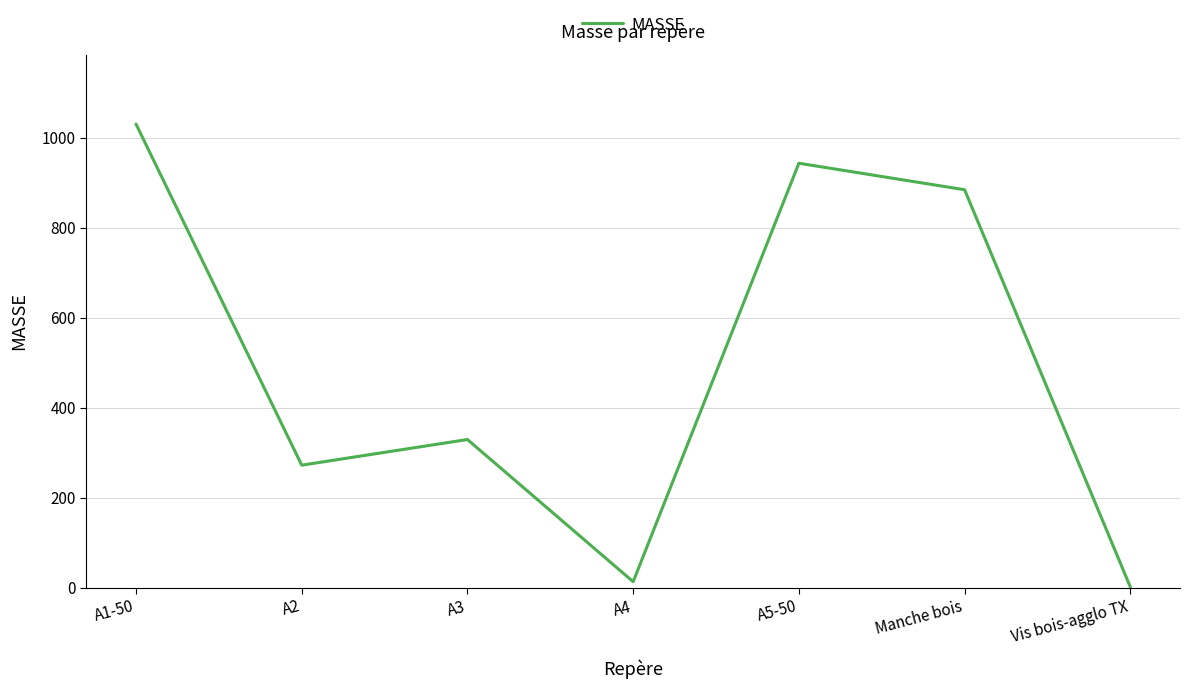

What is the difference between the maximum and minimum values?

1028.6